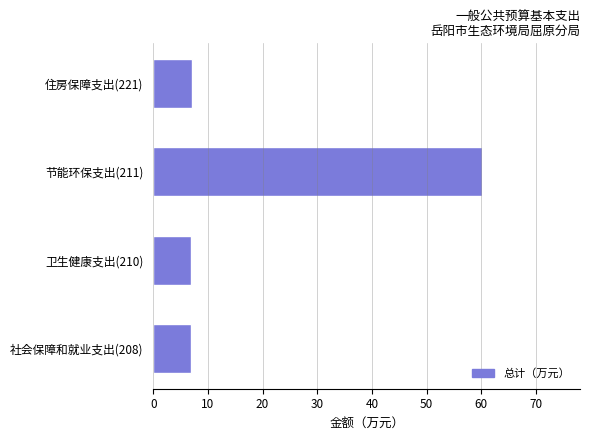

Approximately how many times larger is the value at 住房保障支出(221) compared to 卫生健康支出(210)?

1.0